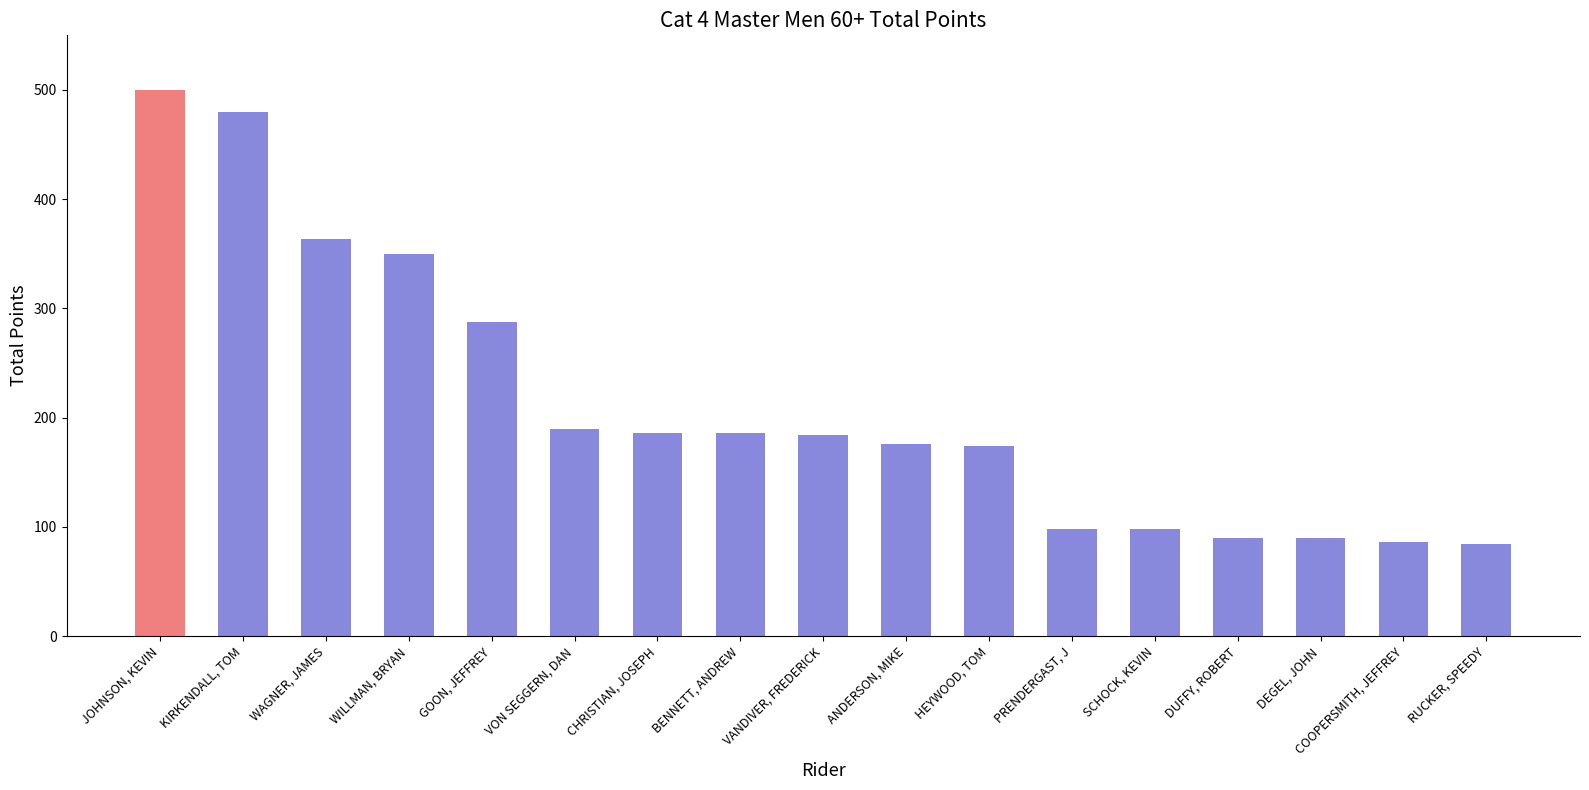

The value at VON SEGGERN, DAN is 190. True or false?

True